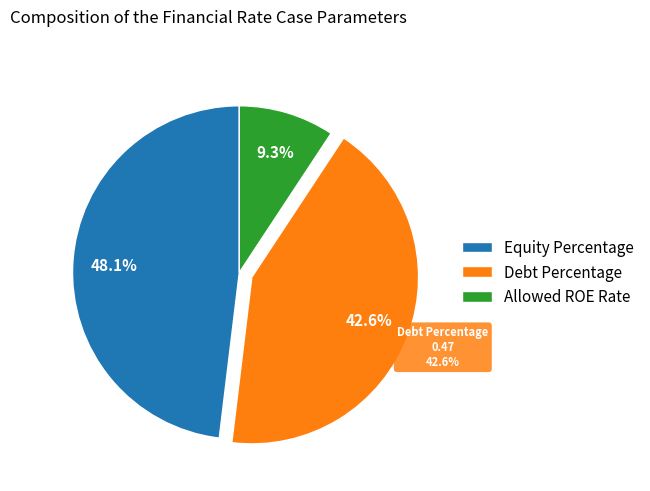

What percentage do Equity Percentage and Debt Percentage together represent?

90.7%